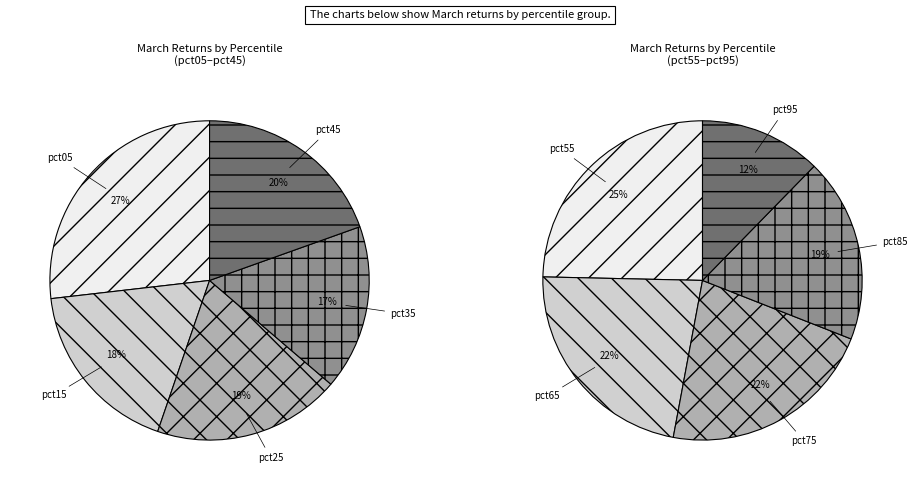

Combined, what portion of the pie is pct95 and pct45?

16.3%